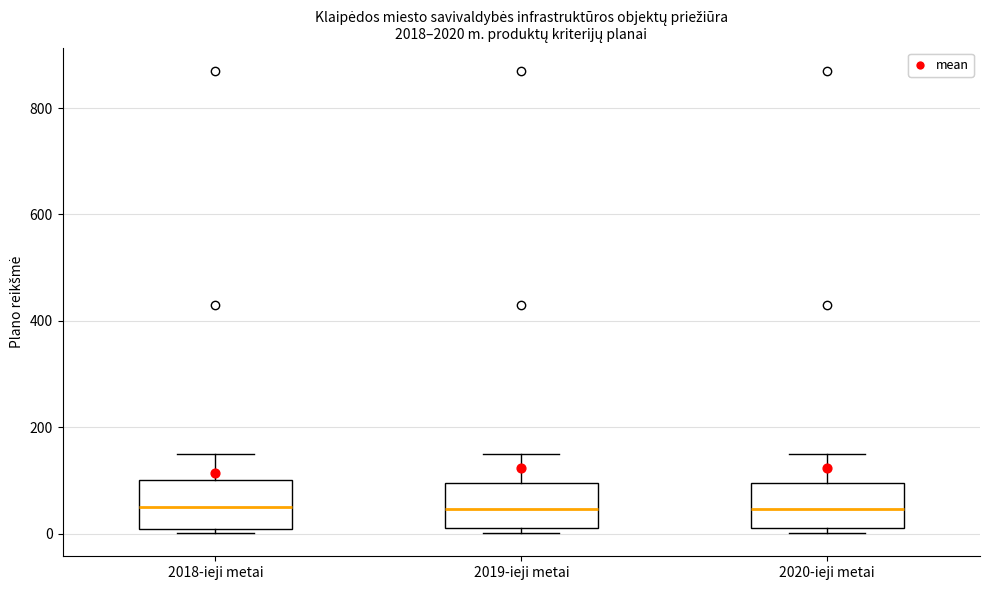

Reading left to right, transcribe this box plot: for each box, give where its median line is, the range the box spans, and where its two whiskers end, as read against the y-axis. The values are not printed on the chart, so give them approximately, as read against the axis.

2018-ieji metai: median 60, box 0 to 100, whiskers 0 (just below the box's lower edge) to 160
2019-ieji metai: median 40, box 20 to 100, whiskers 0 to 160
2020-ieji metai: median 40, box 20 to 100, whiskers 0 to 160